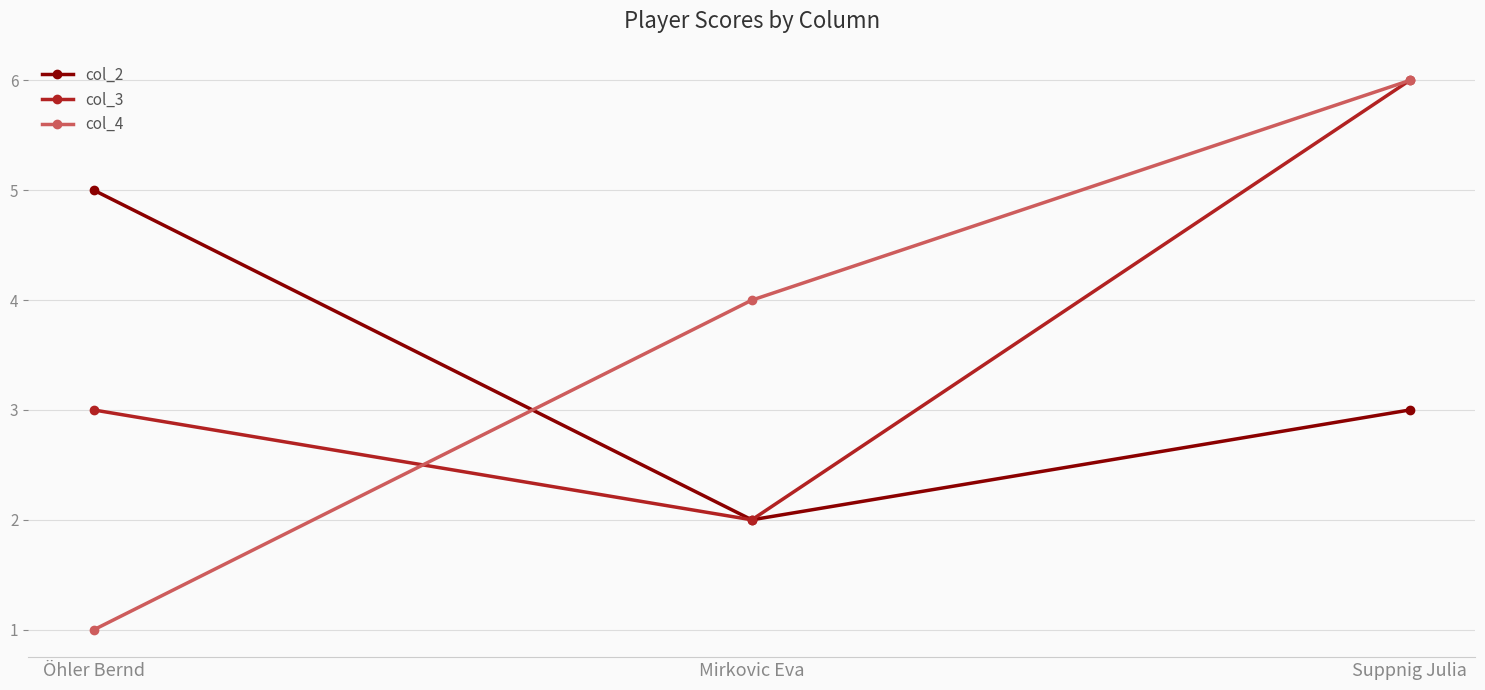

What is the difference between the highest and lowest values at Öhler Bernd?

4